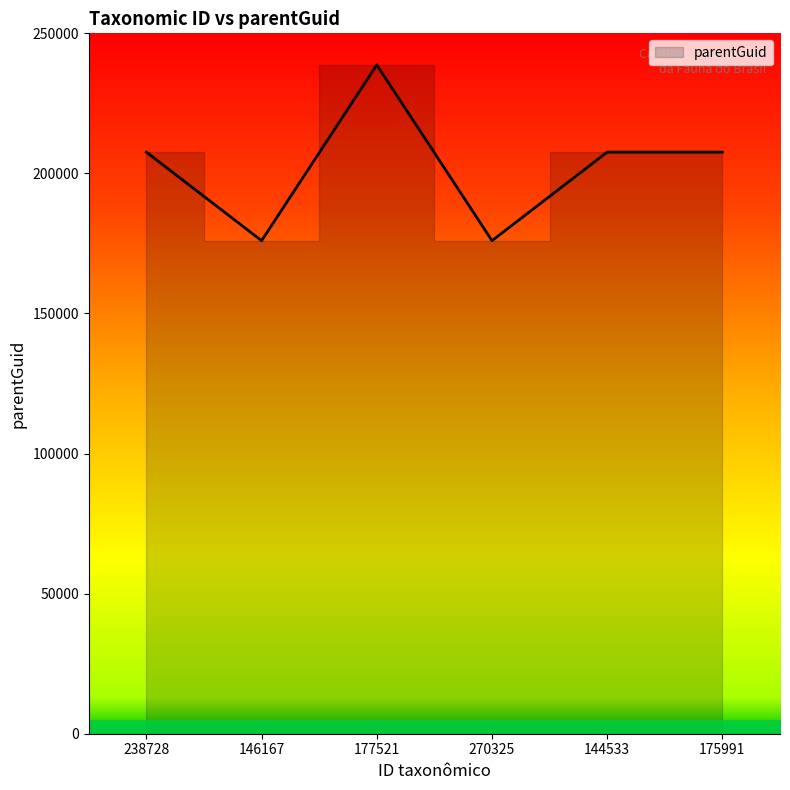

True or false: the data shows 207601 at 238728.

True